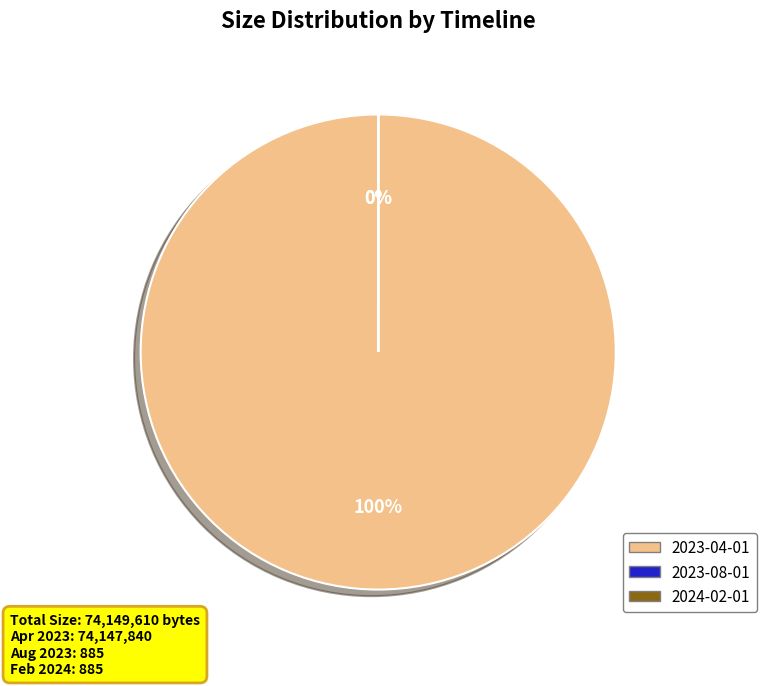

Which category has the smallest portion of the pie?

2023-08-01